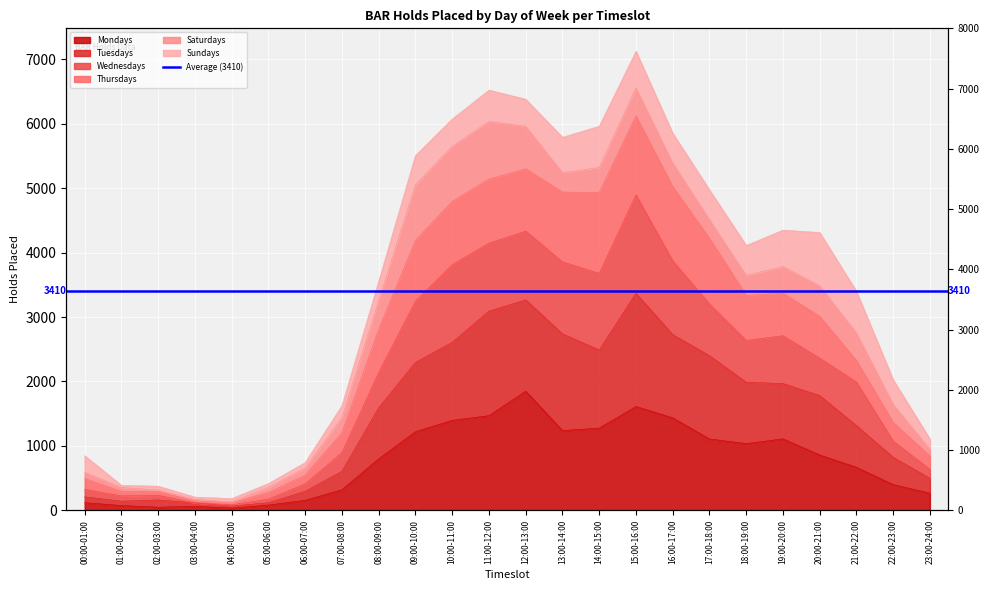

At how many categories does at least one series exceed 2813?

12